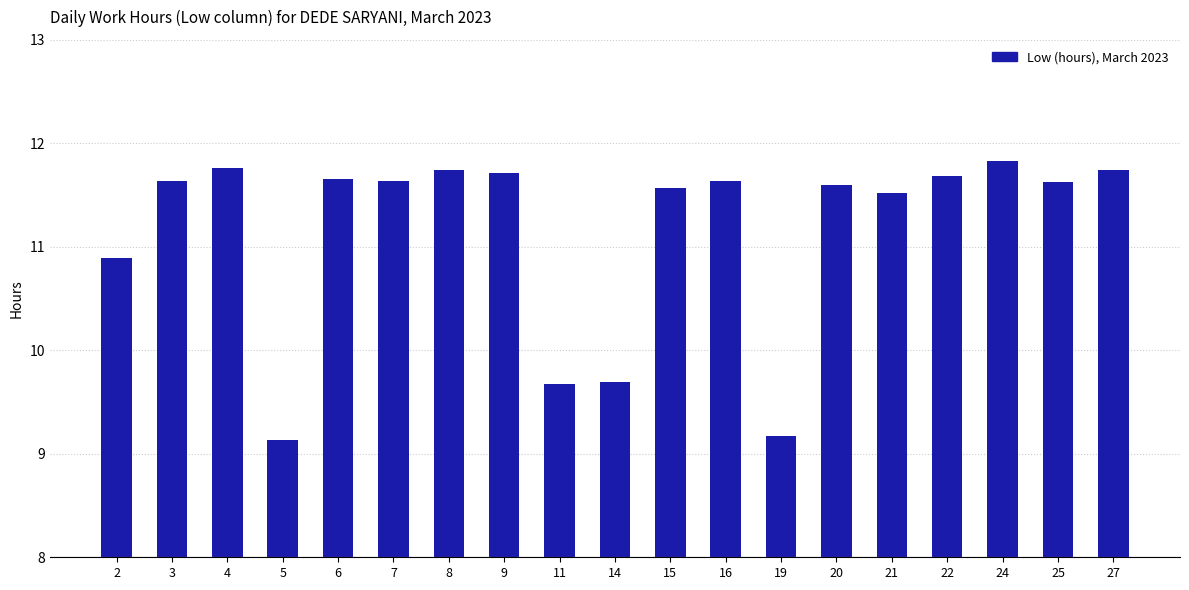

What is the sum of all values?

211.9